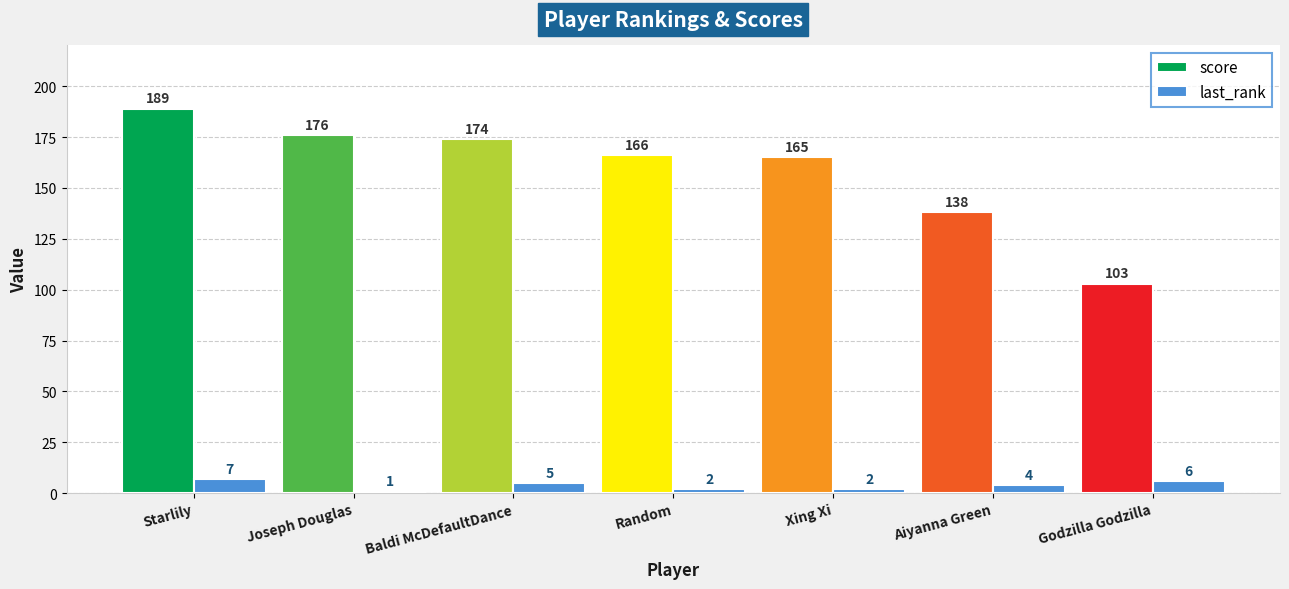

List the labels in order of score value, largest first.

Starlily, Joseph Douglas, Baldi McDefaultDance, Random, Xing Xi, Aiyanna Green, Godzilla Godzilla